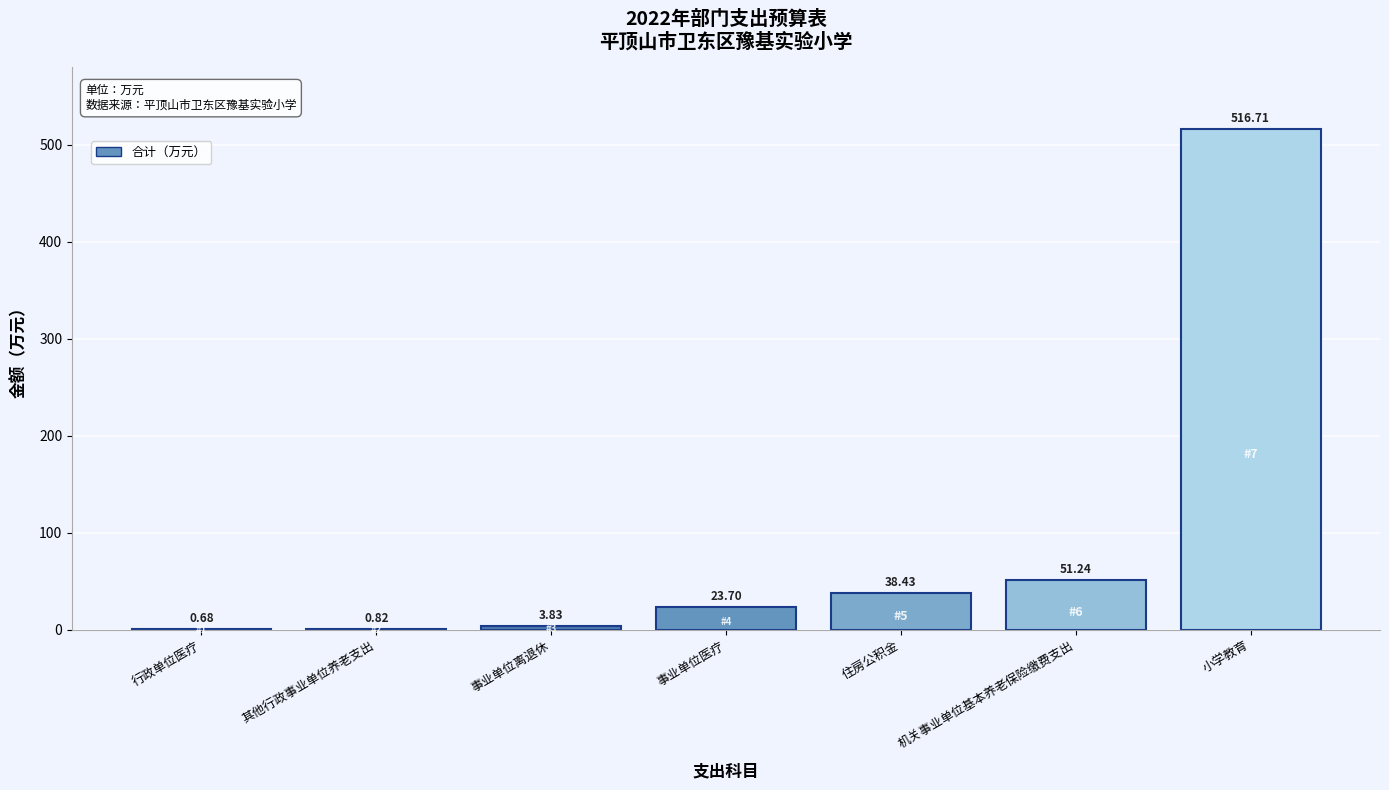

Which label corresponds to the largest value in the chart?

小学教育